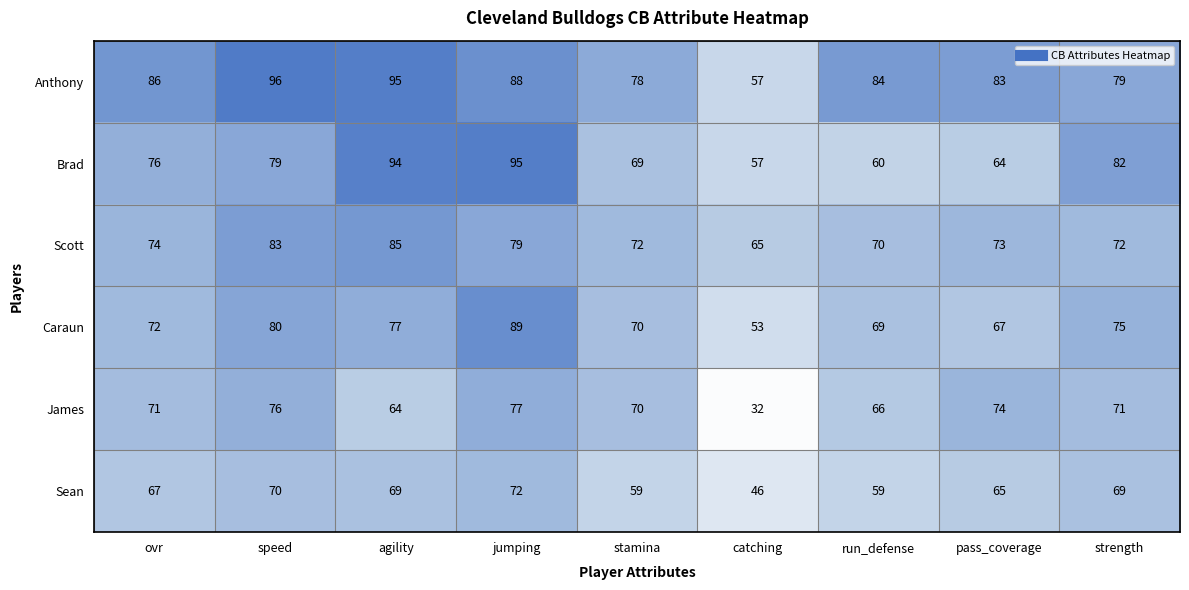

Which series has the largest range (max minus min)?

James